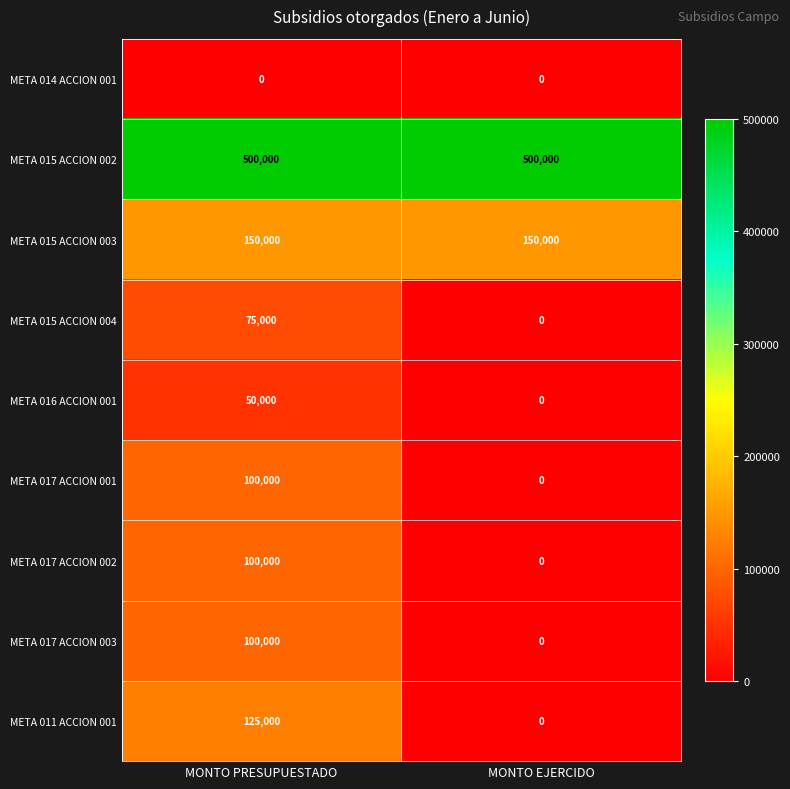

How many data points does each series have?

2